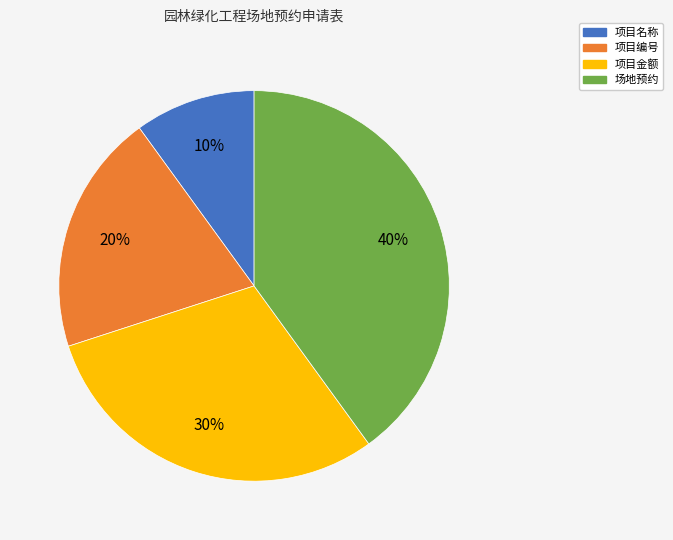

What is the largest slice in the pie chart?

场地预约